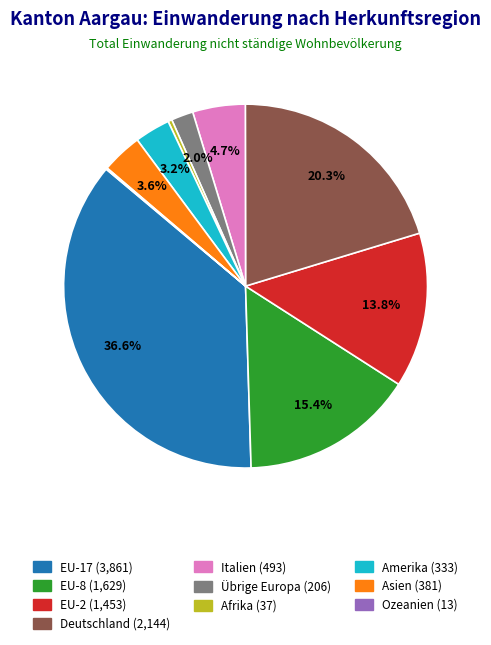

To the nearest percent, what is the combined percentage of Afrika and EU-2?

14%